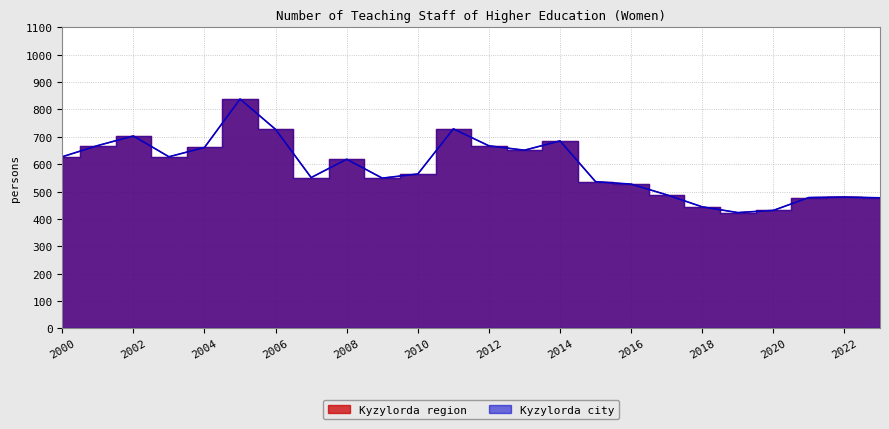

Where is Kyzylorda city nearest to the value 630?

2000